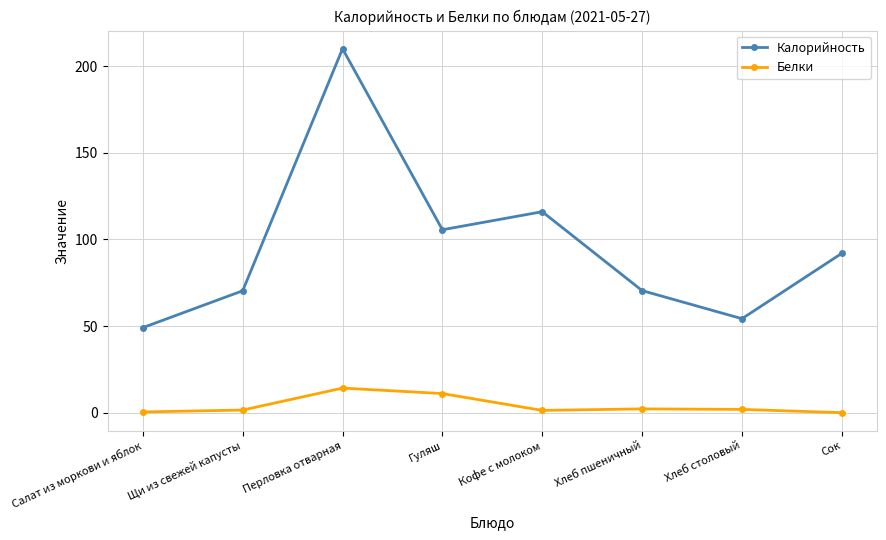

List the series in order of their peak value, highest first.

Калорийность, Белки